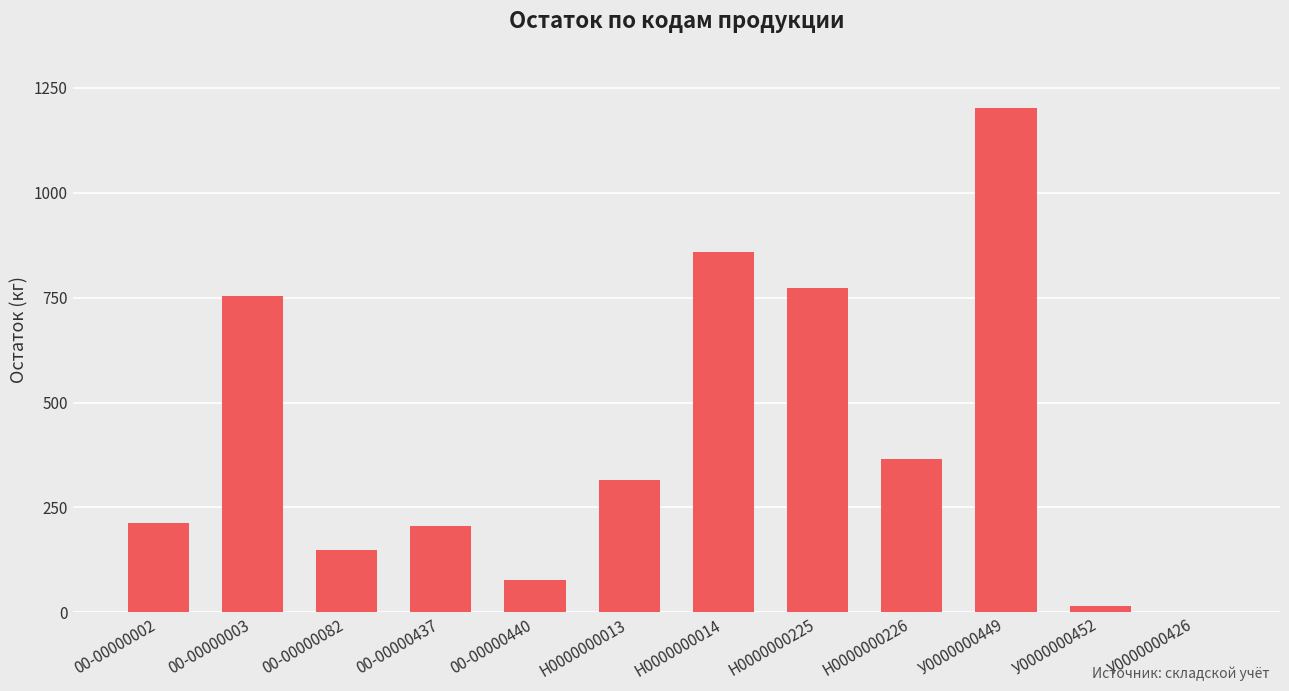

Reading left to right, list all the values displayed in this chart.

212.0	753.5	149.4	205.0	78.0	316.0	858.0	772.0	366.0	1202.0	16.0	0.0